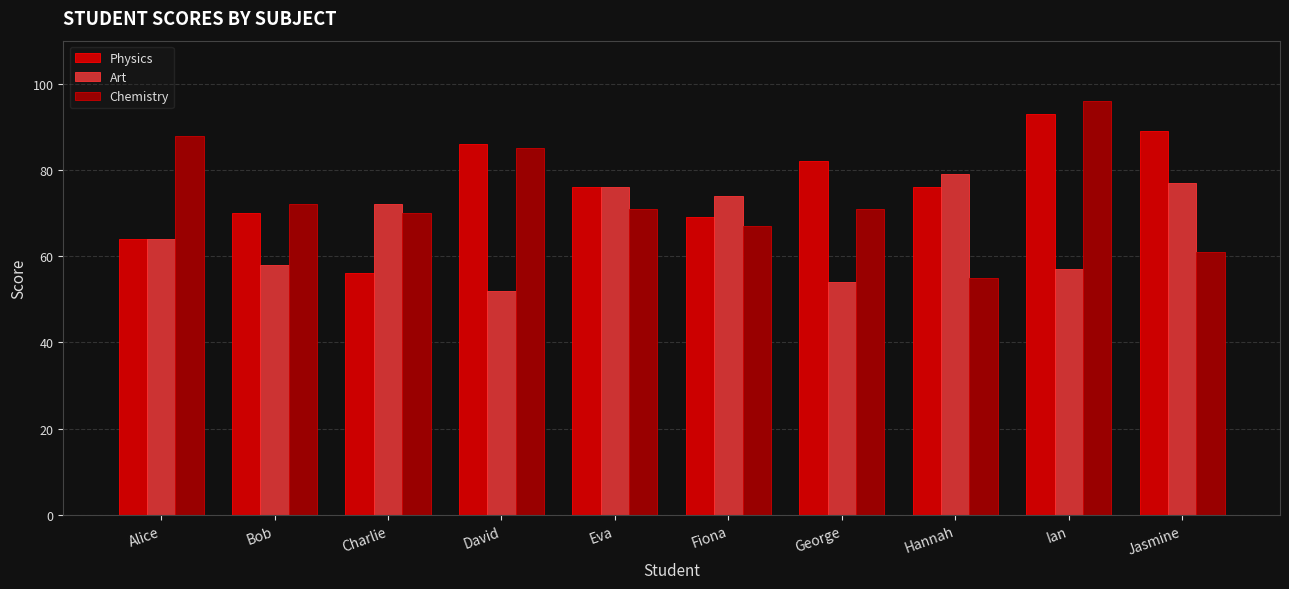

True or false: Art has a value of 72 at Charlie.

True